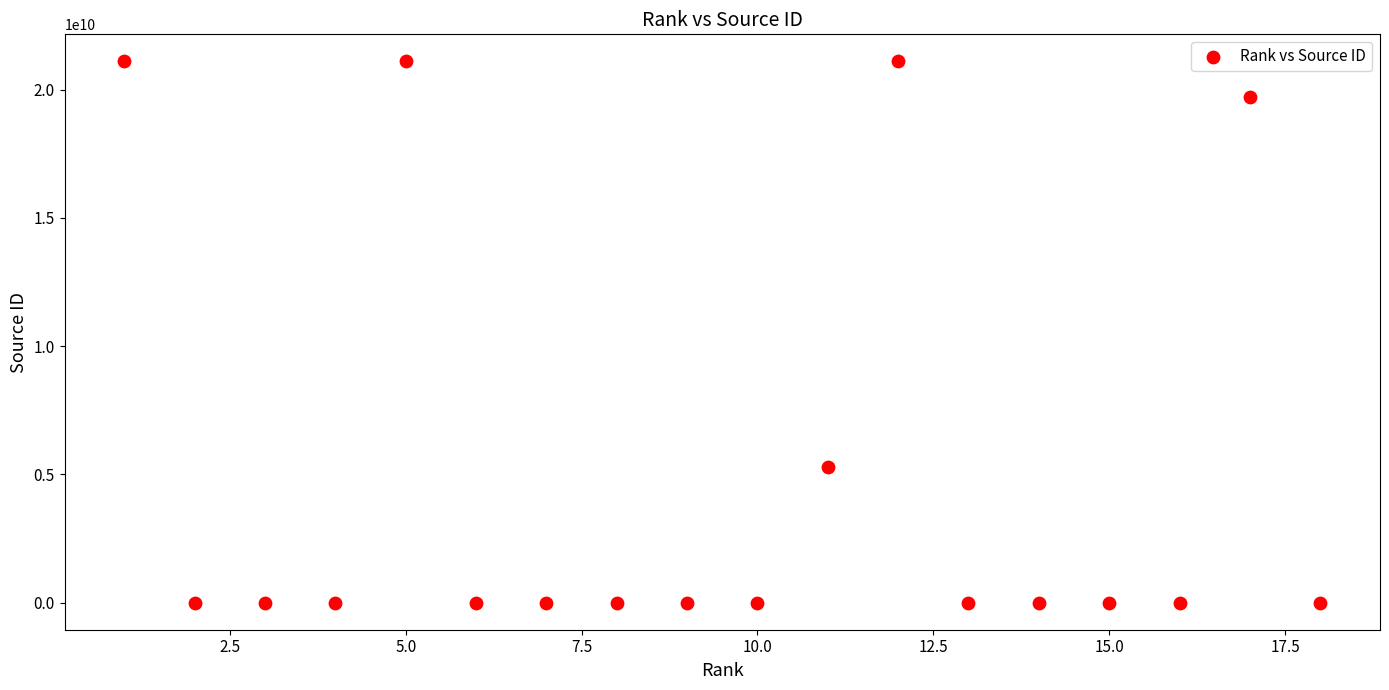

What is the range of Y values (max minus min)?

21100403547